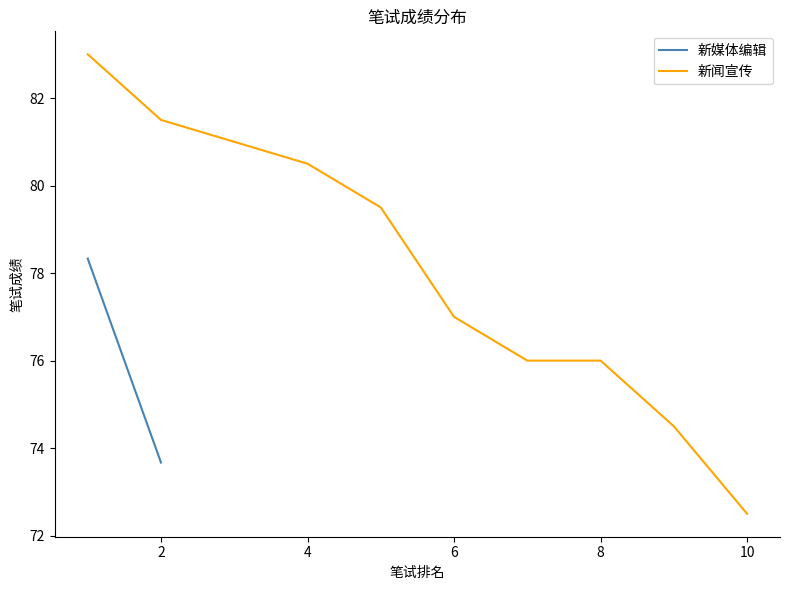

The 新闻宣传 series shows 110.9 at 6. True or false?

False